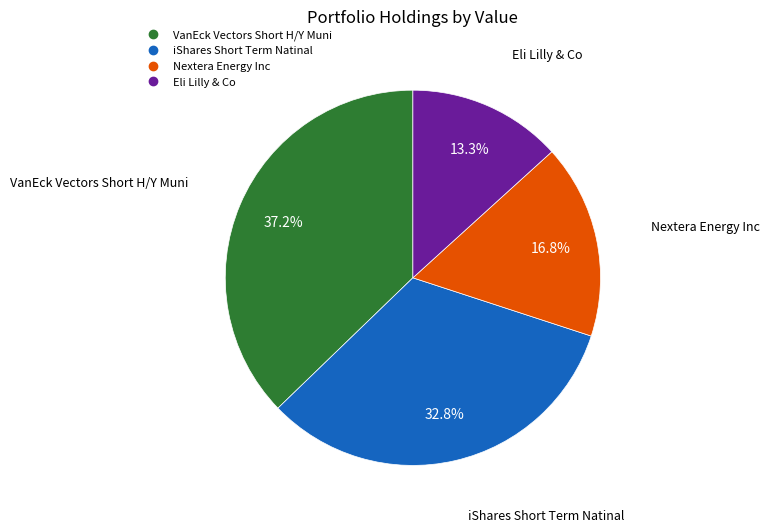

What portion of the pie excludes iShares Short Term Natinal?

67.2%